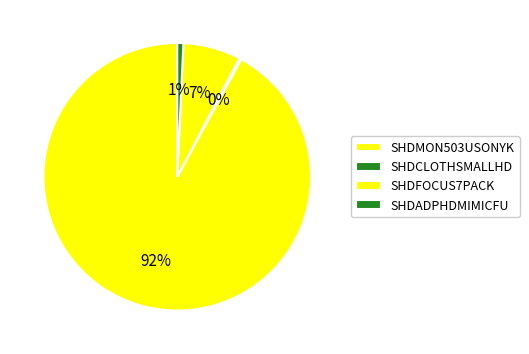

Count the number of slices in the pie.

4